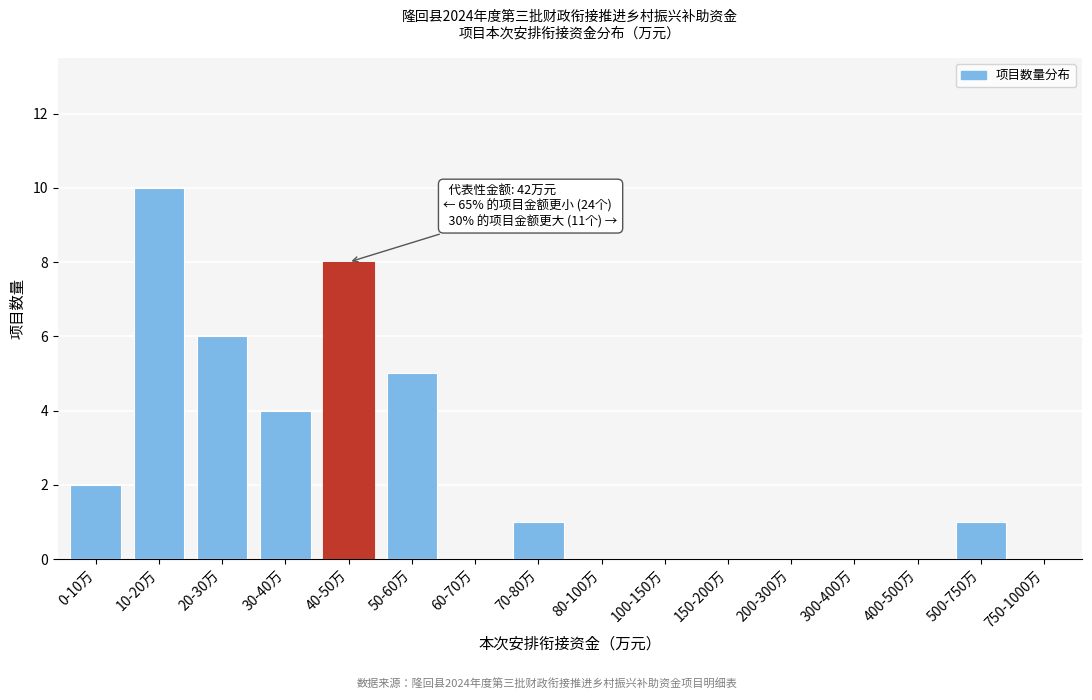

Reading right to left, what are all the values shown in this chart?

750-1000万=0	500-750万=1	400-500万=0	300-400万=0	200-300万=0	150-200万=0	100-150万=0	80-100万=0	70-80万=1	60-70万=0	50-60万=5	40-50万=8	30-40万=4	20-30万=6	10-20万=10	0-10万=2